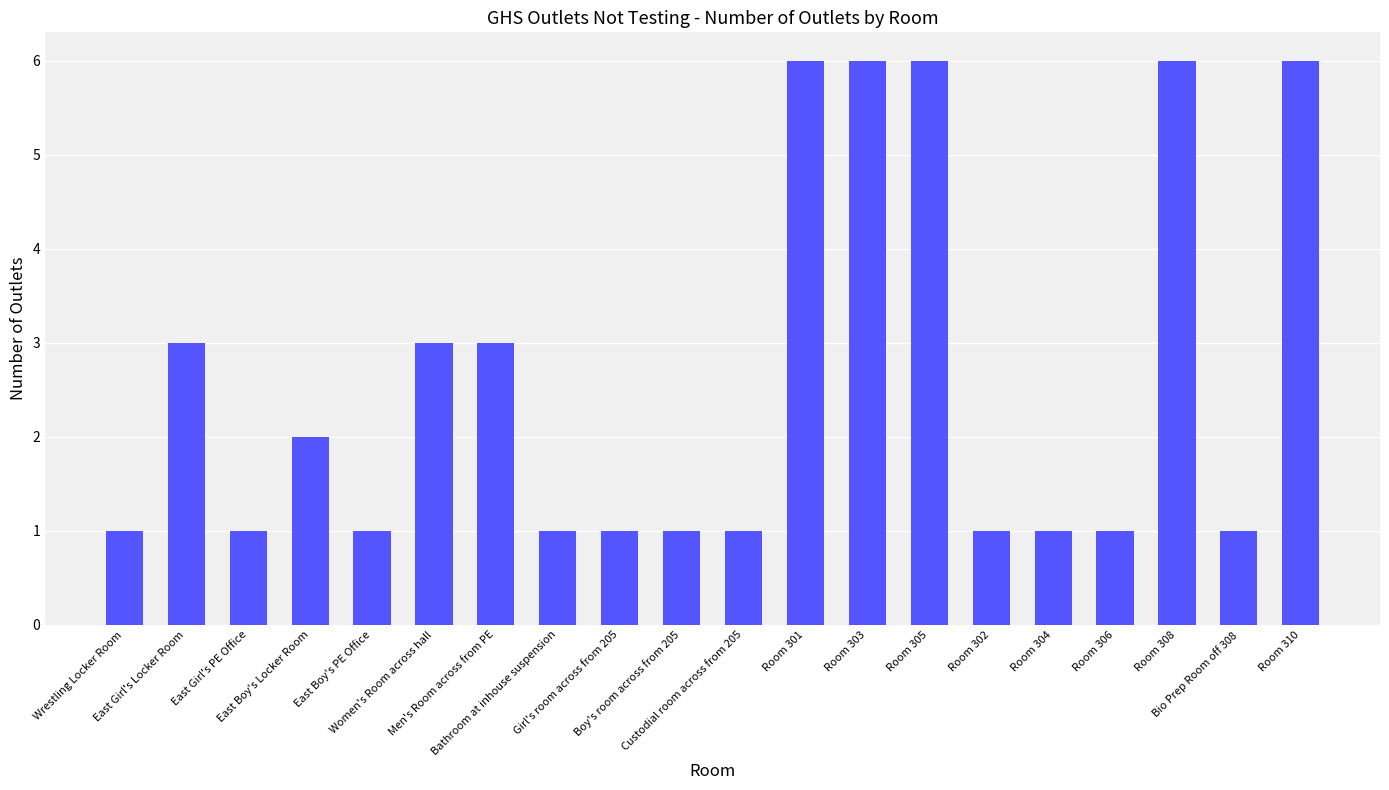

What is the difference between the maximum and second lowest values?

5